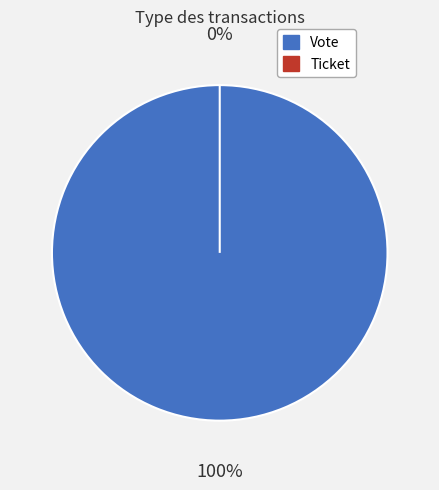

What is the change in value from Vote to Ticket?

-1